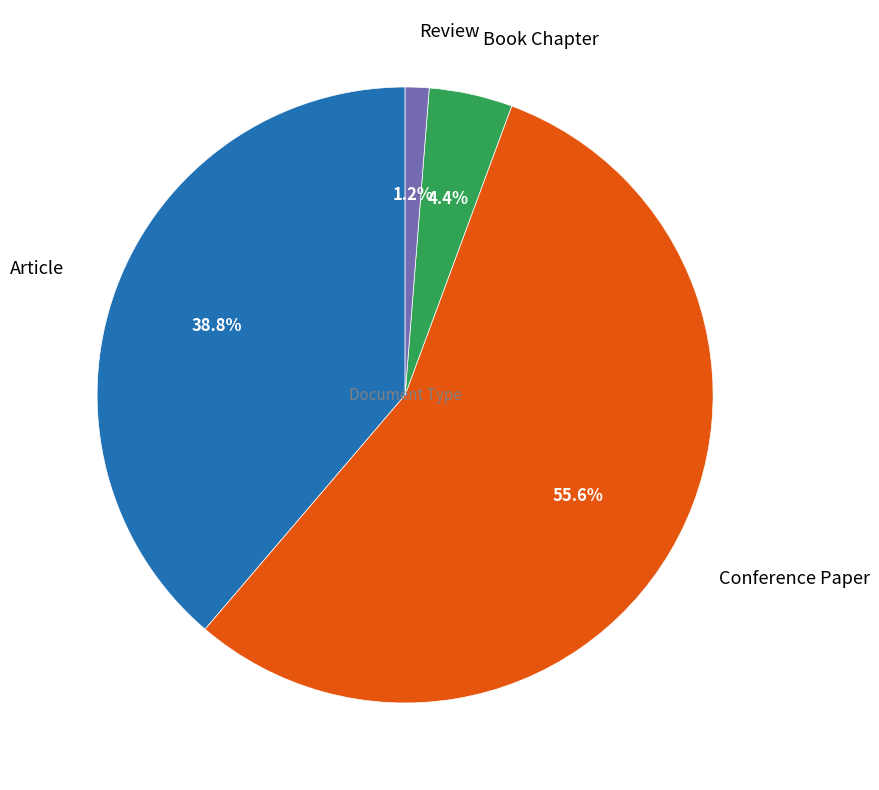

Is it true that Book Chapter is 4% of the pie?

True